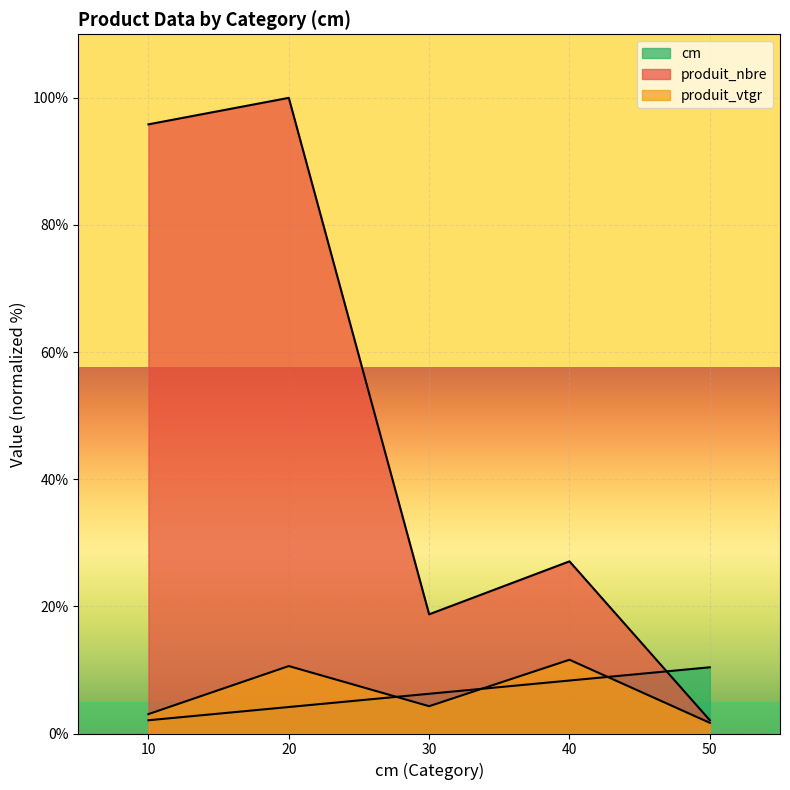

Count the number of categories in the chart.

5